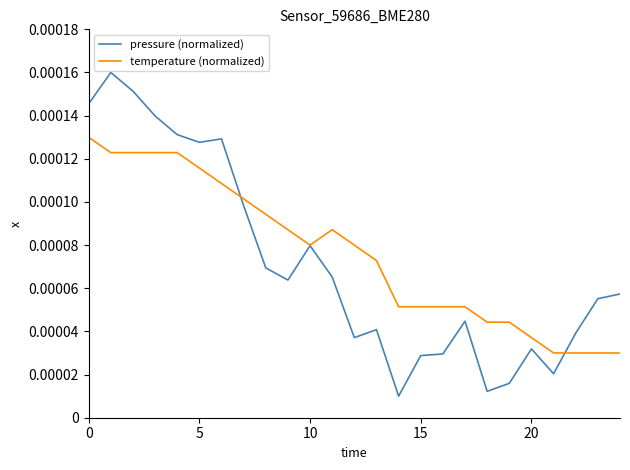

Rank the series by their maximum value, from lowest to highest.

temperature (normalized), pressure (normalized)